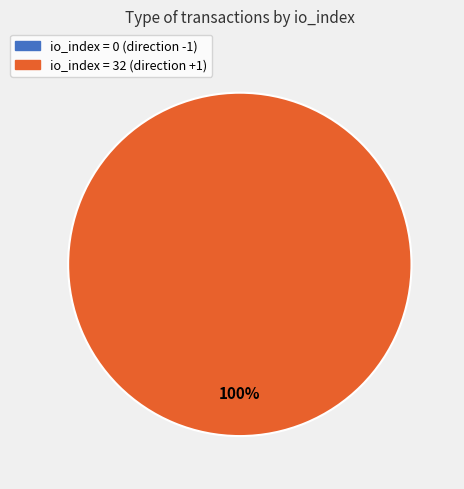

What percentage is the direction=1 (io_index=32) slice, to the nearest percent?

100%